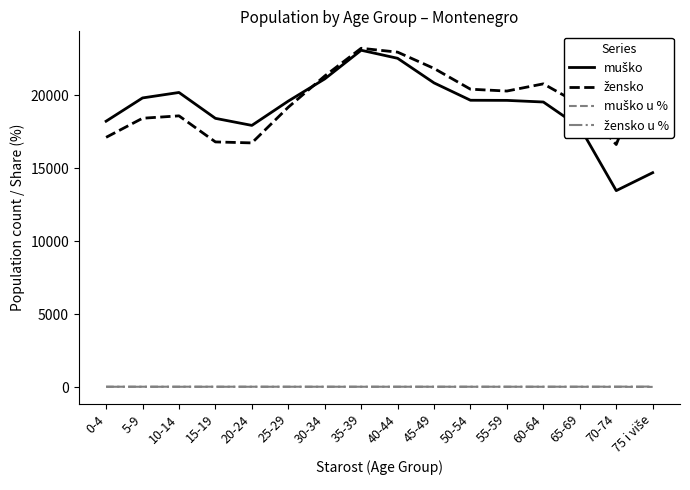

True or false: muško u % and žensko intersect in this chart.

False